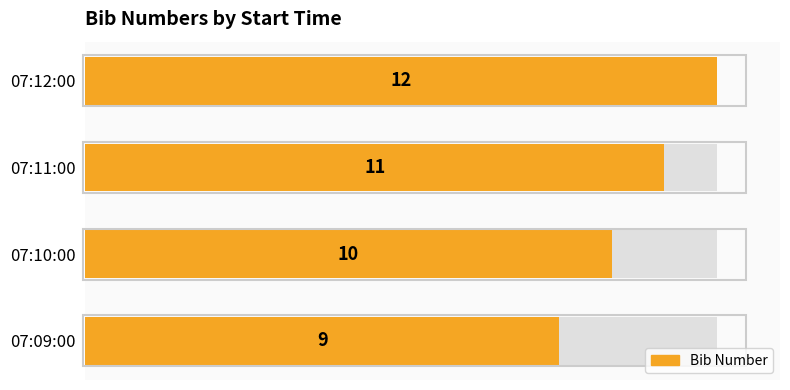

Between 07:09:00 and 07:11:00, which is larger?

07:11:00